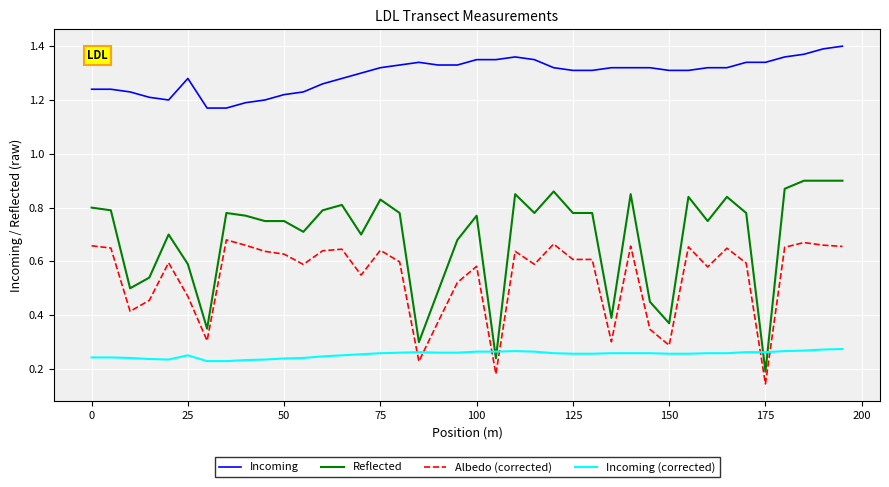

Which series has the widest spread of values?

Reflected